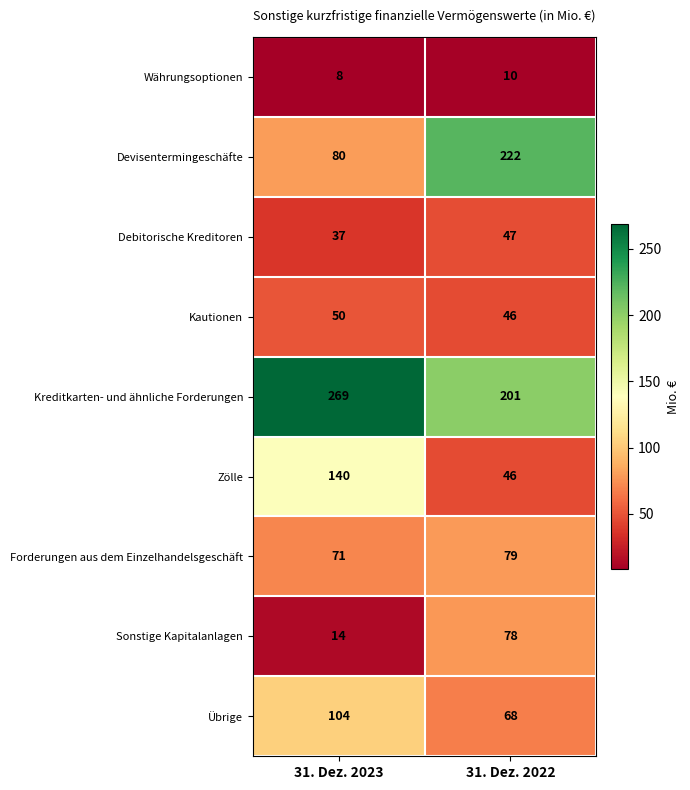

The value of Übrige at 31. Dez. 2023 is 174. True or false?

False